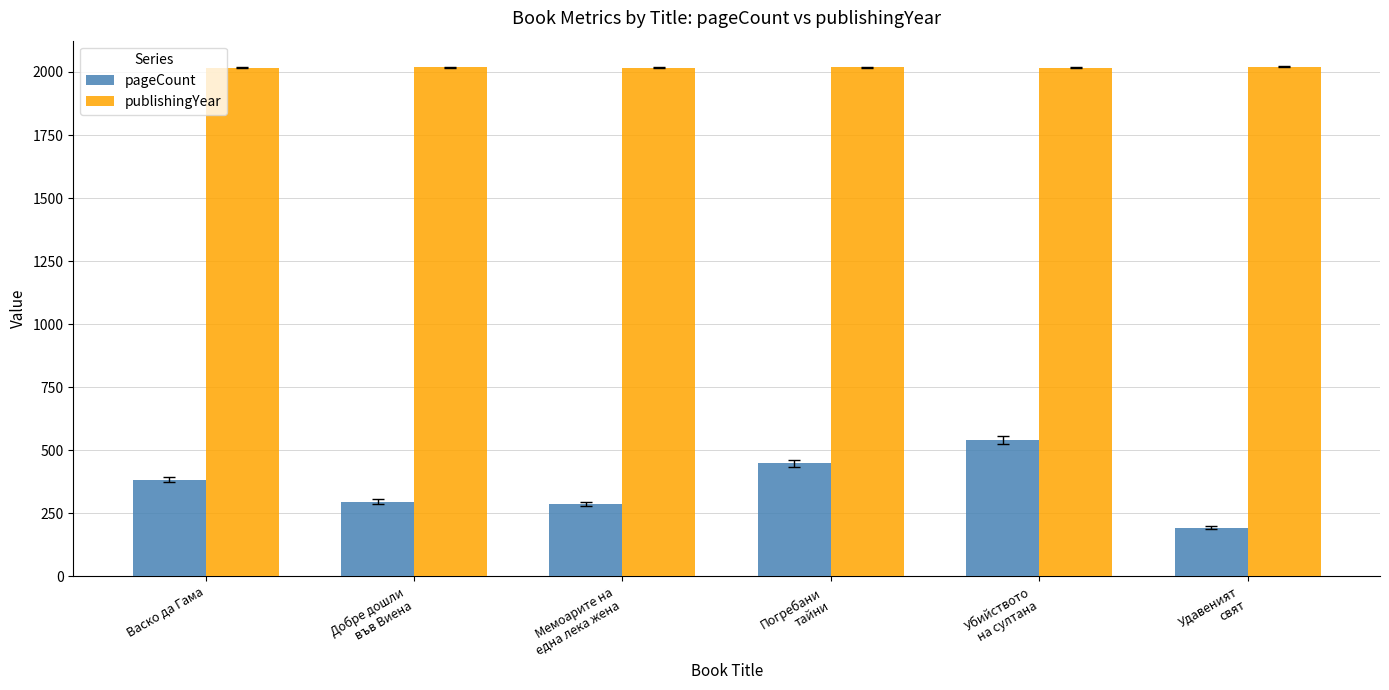

The value of publishingYear at Васко да Гама is 1254. True or false?

False